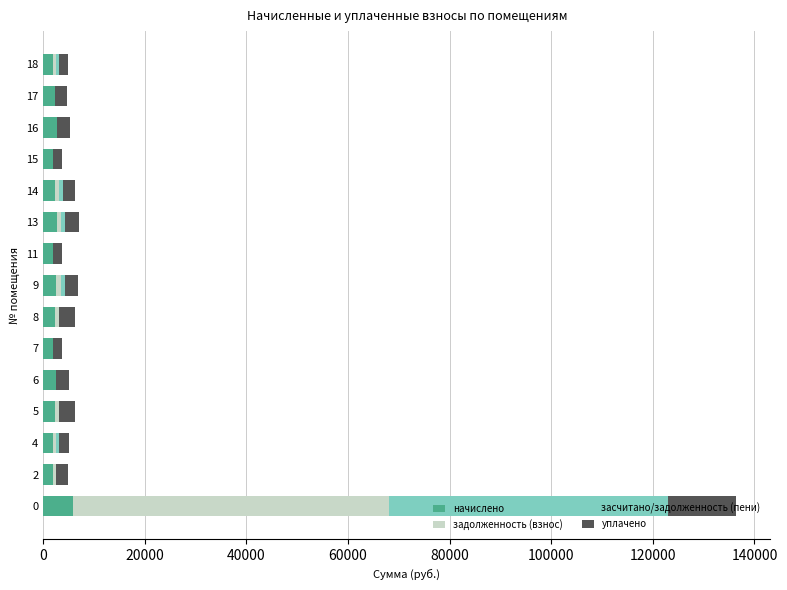

What is the total value across all series at 14?

6272.8